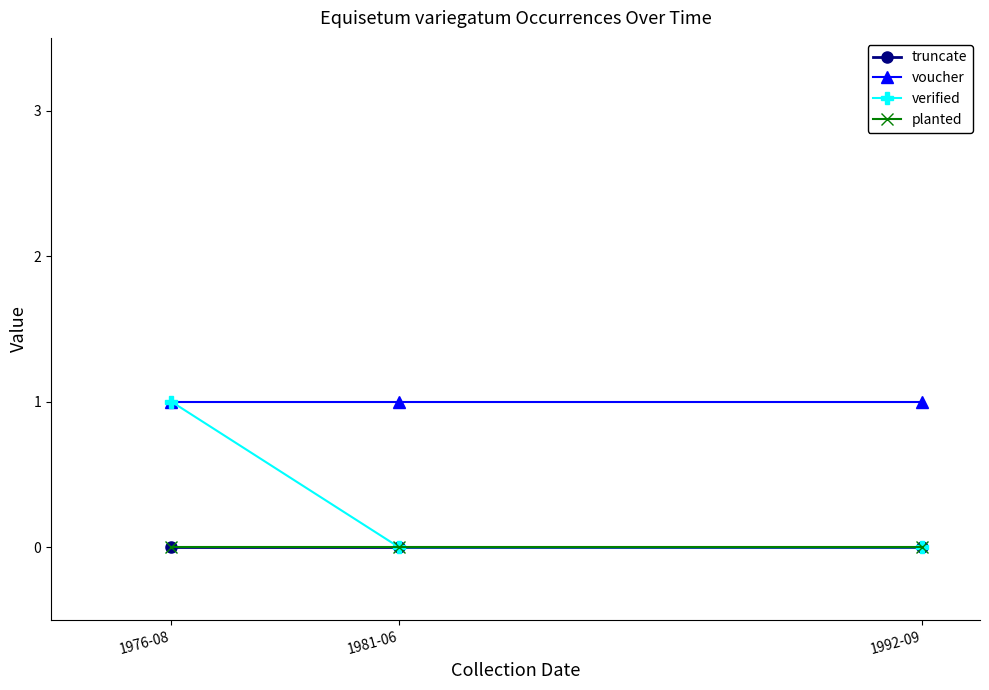

Is the value of voucher at 1981-06 greater than the value of verified at 1981-06?

Yes